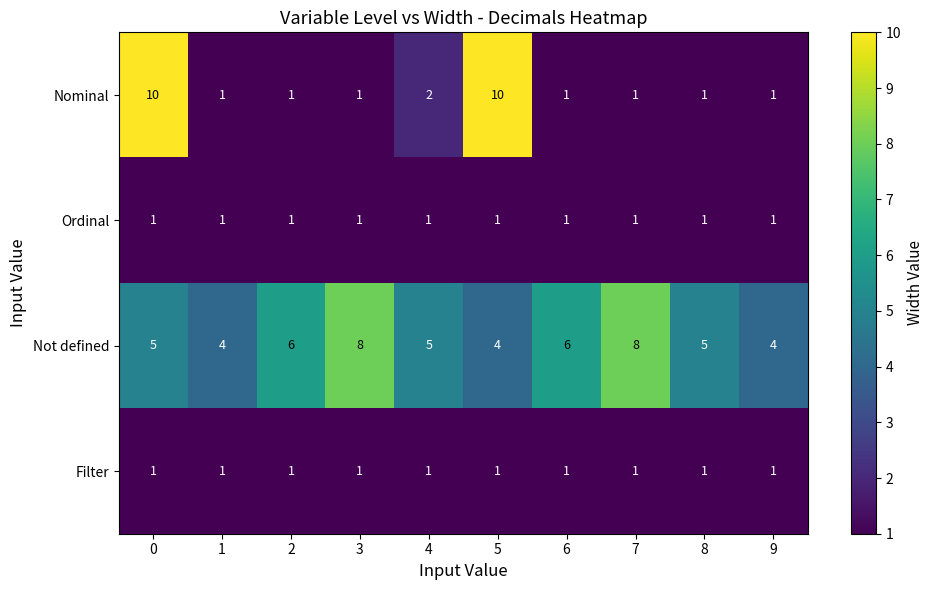

Which series has the widest spread of values?

Nominal